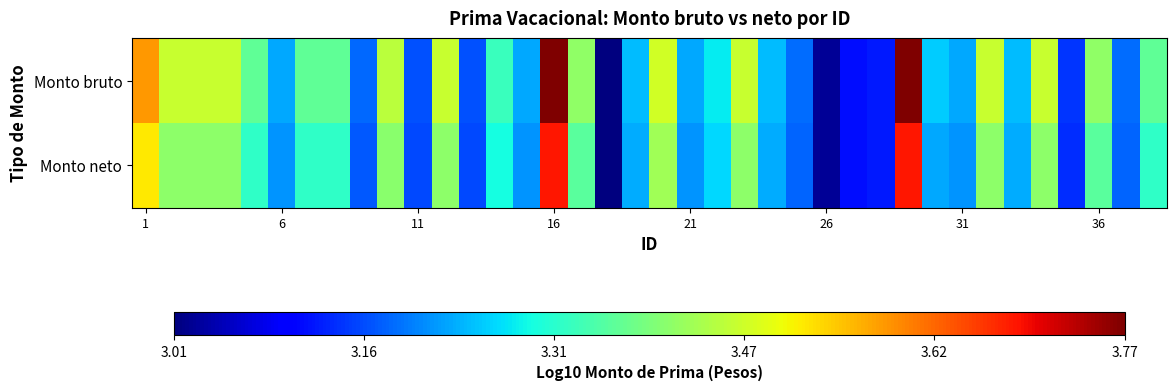

Which series has the largest range (max minus min)?

Monto bruto